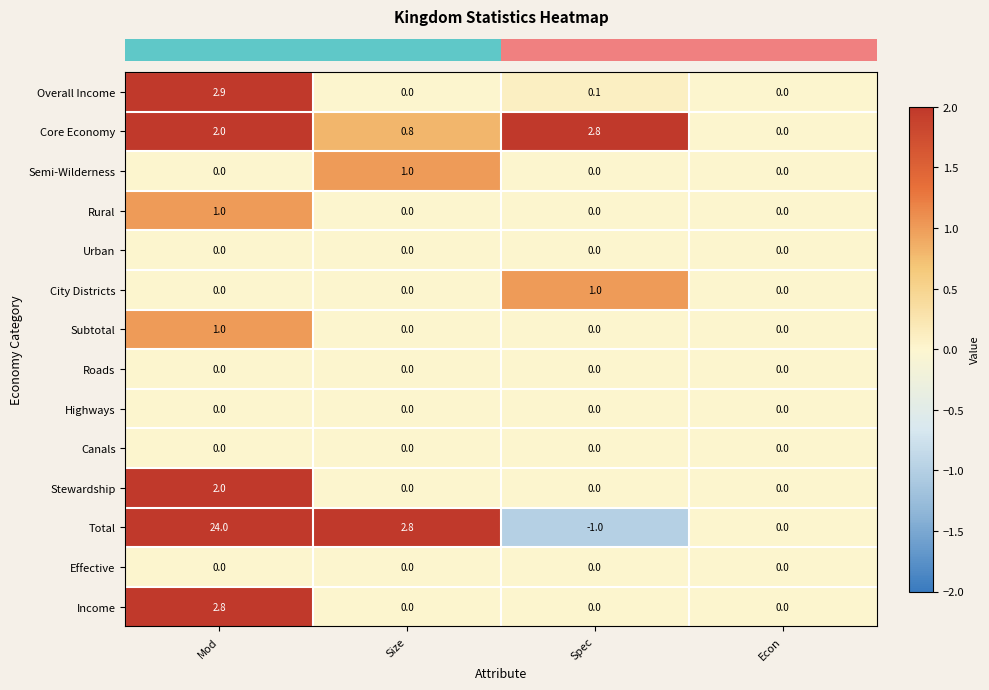

Which series changed the most between Mod and Size?

Total